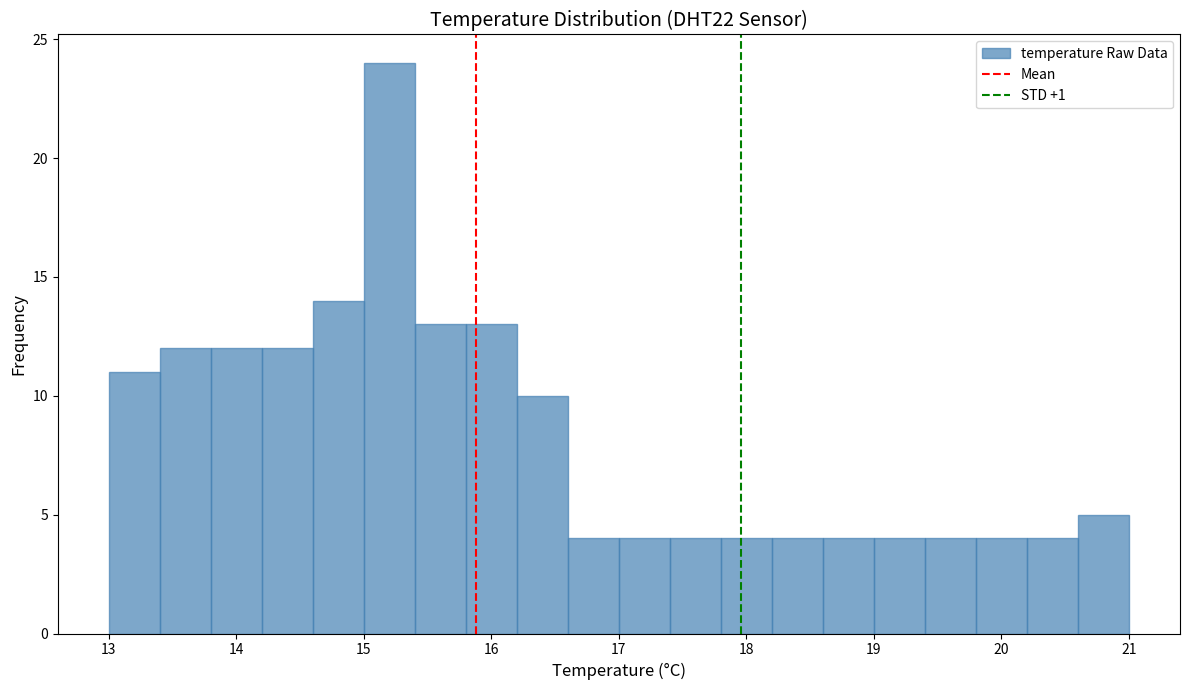

How tall is the bar that spans 15.8 to 16.2 on the x-axis? The values are not printed on the chart, so give them approximately, as read against the axis.

13